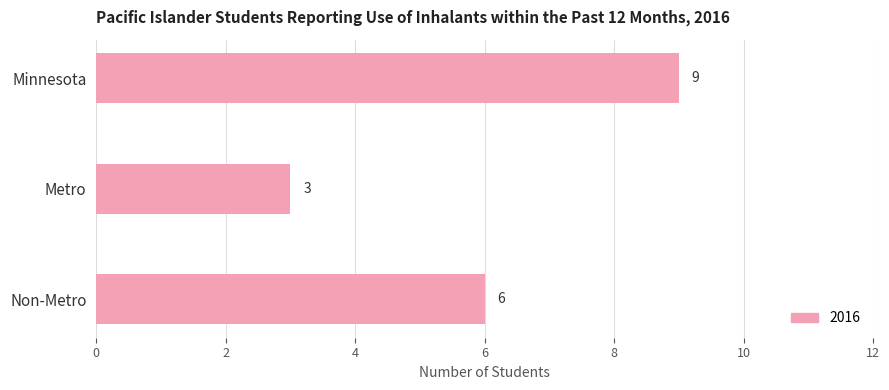

Rank the categories by value from lowest to highest.

Metro, Non-Metro, Minnesota